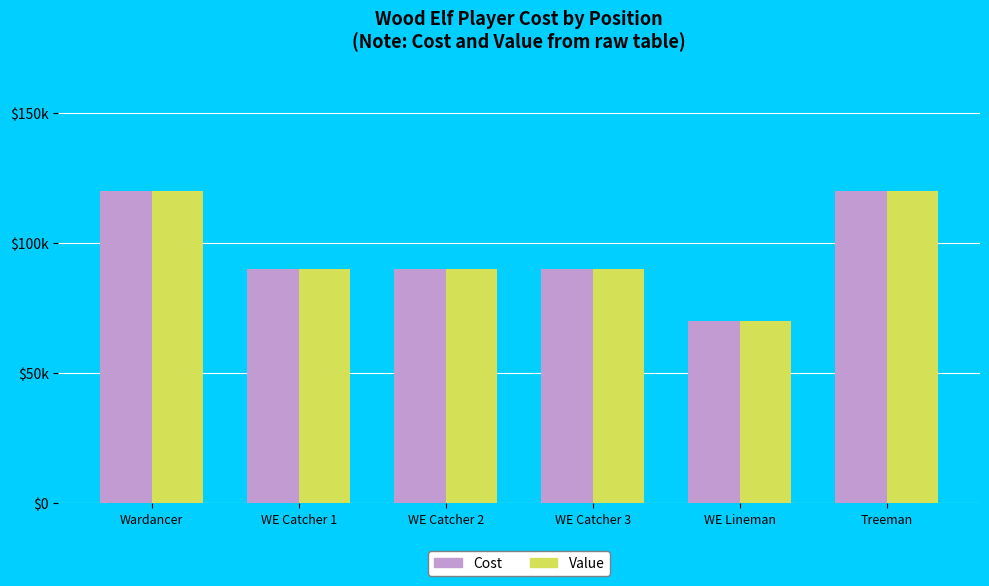

Does the chart contain any negative values?

No